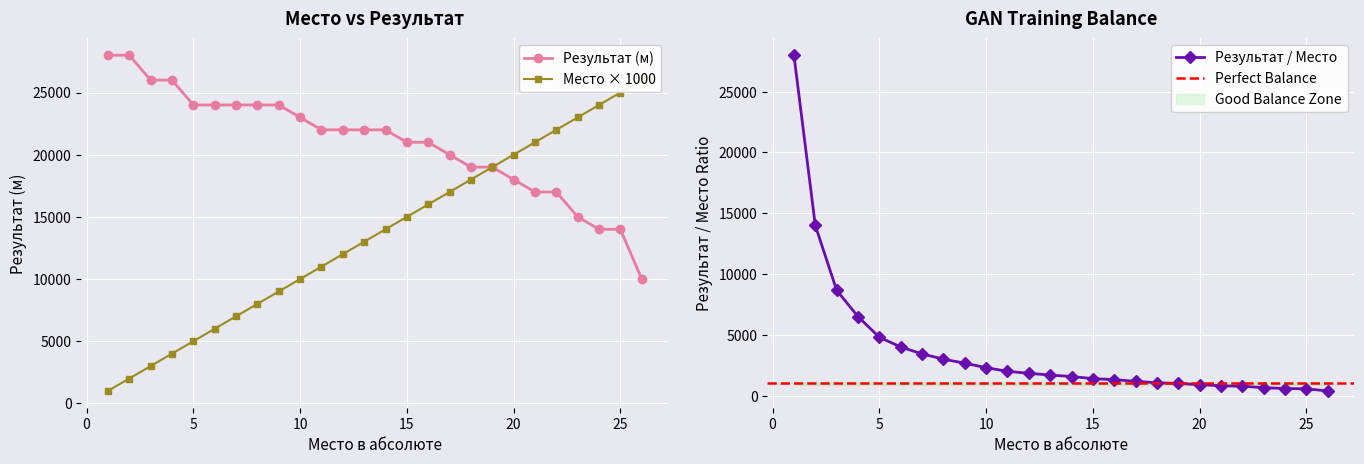

How many lines are shown in the chart?

2